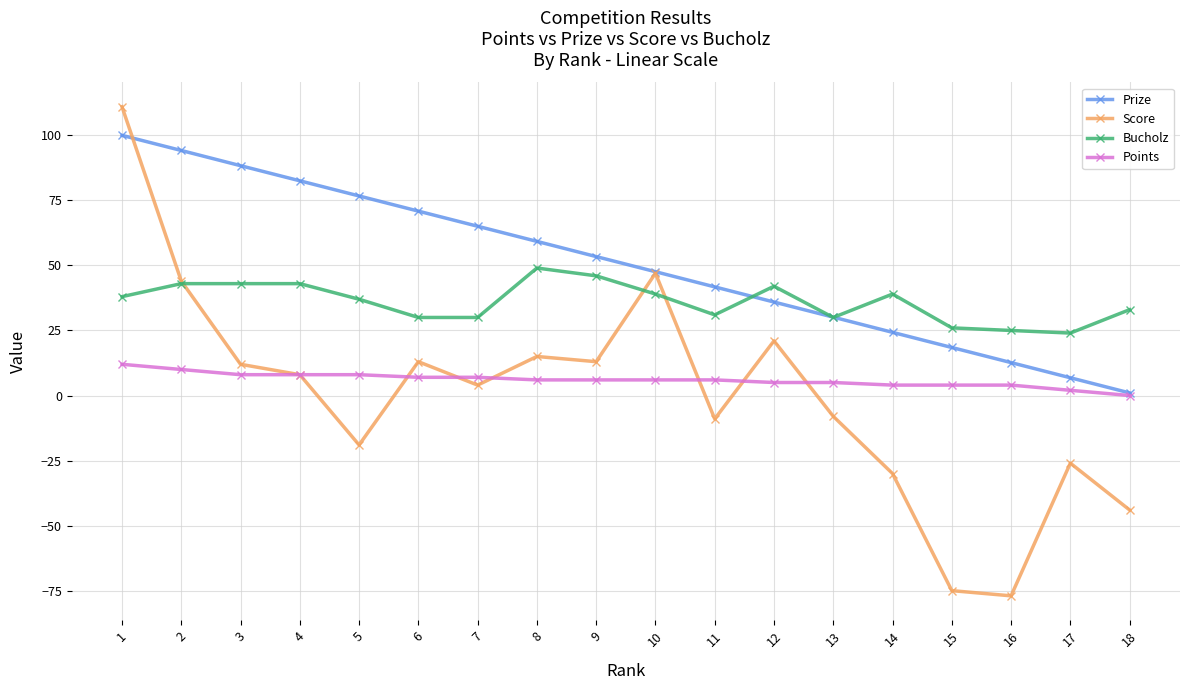

What is the sum of the Prize values at 5 and 7?

141.8